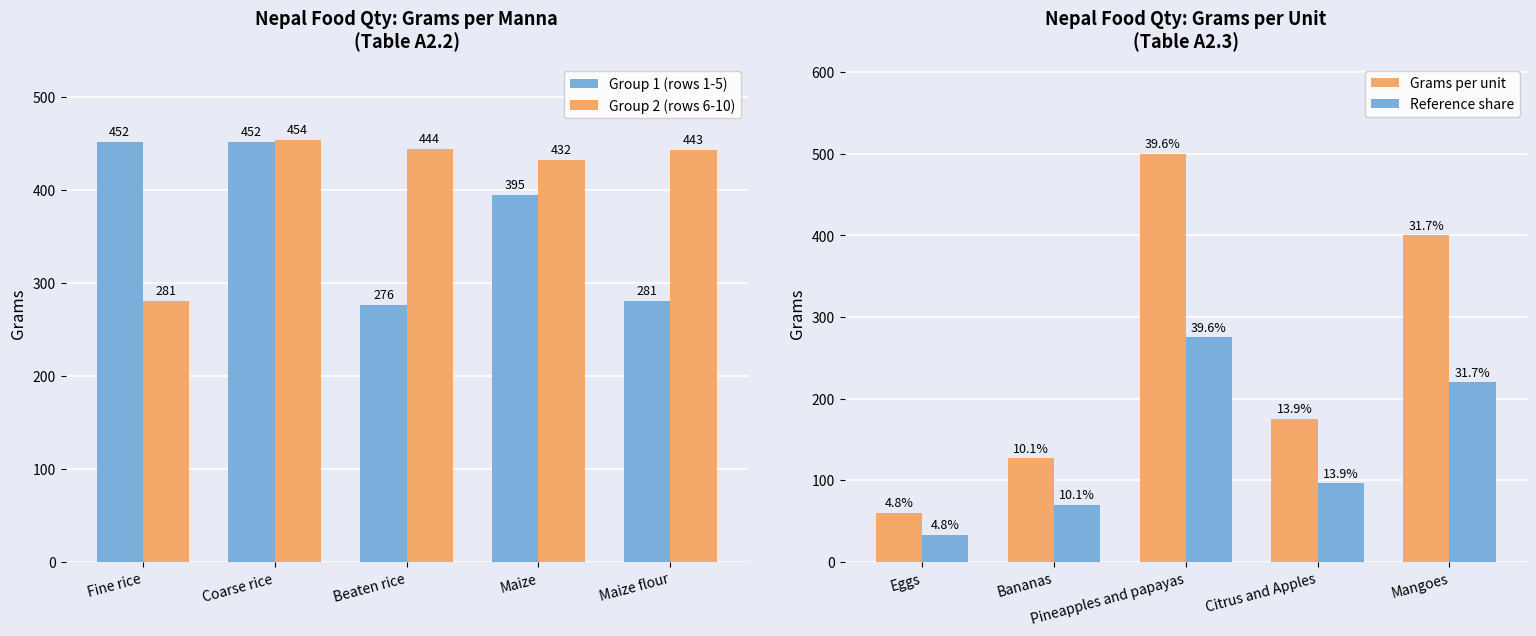

What is the highest value of the Group 2 (rows 6-10) series?

454